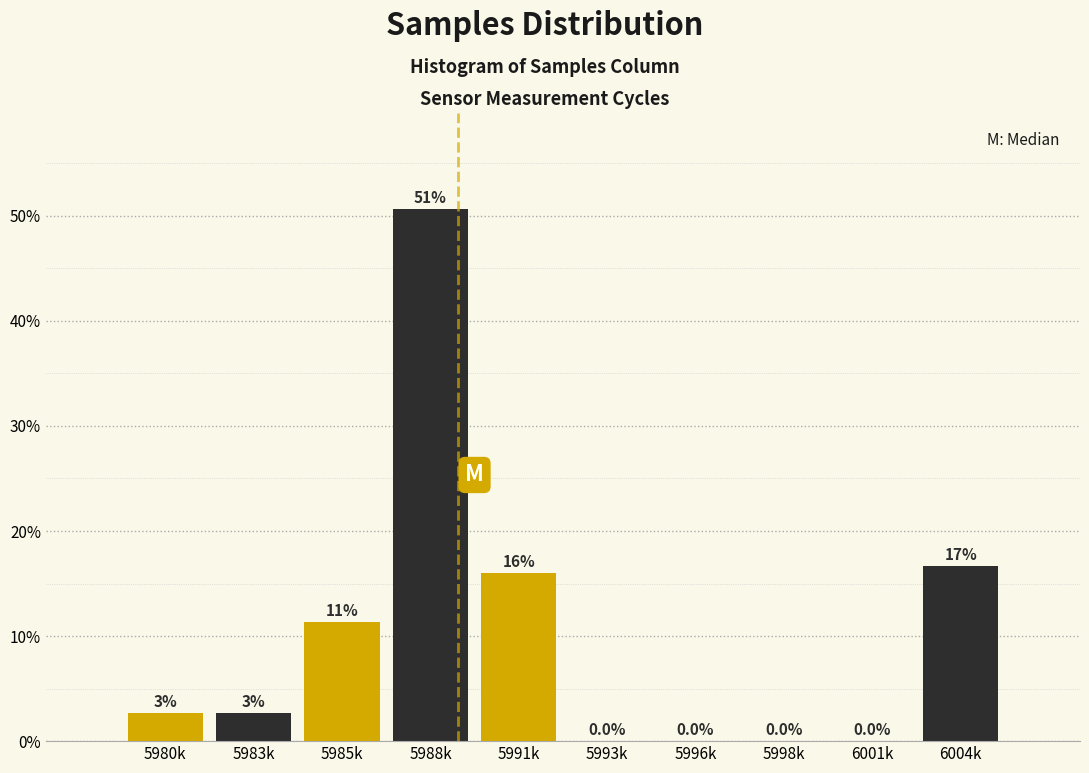

What is the change in value from 5983k to 5988k?

+48.0